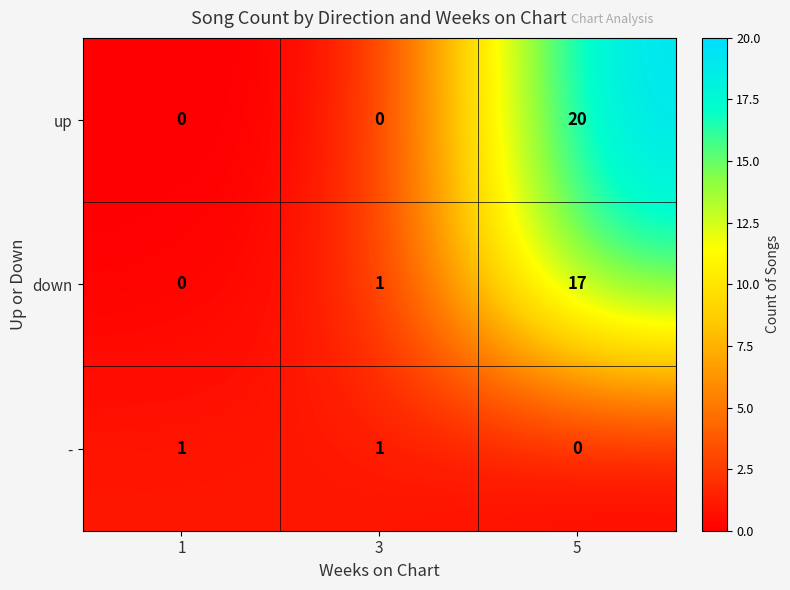

List the labels in order of down value, smallest first.

1, 3, 5